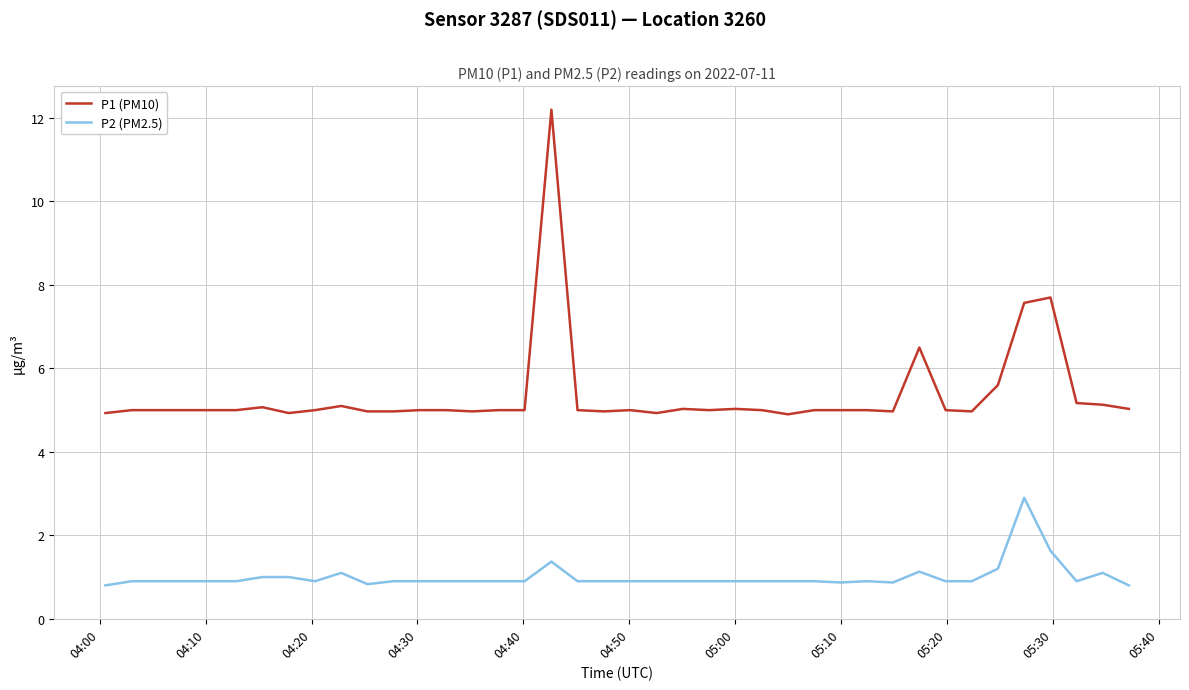

What is the difference between the maximum and minimum values in the P1 (PM10) series?

7.3